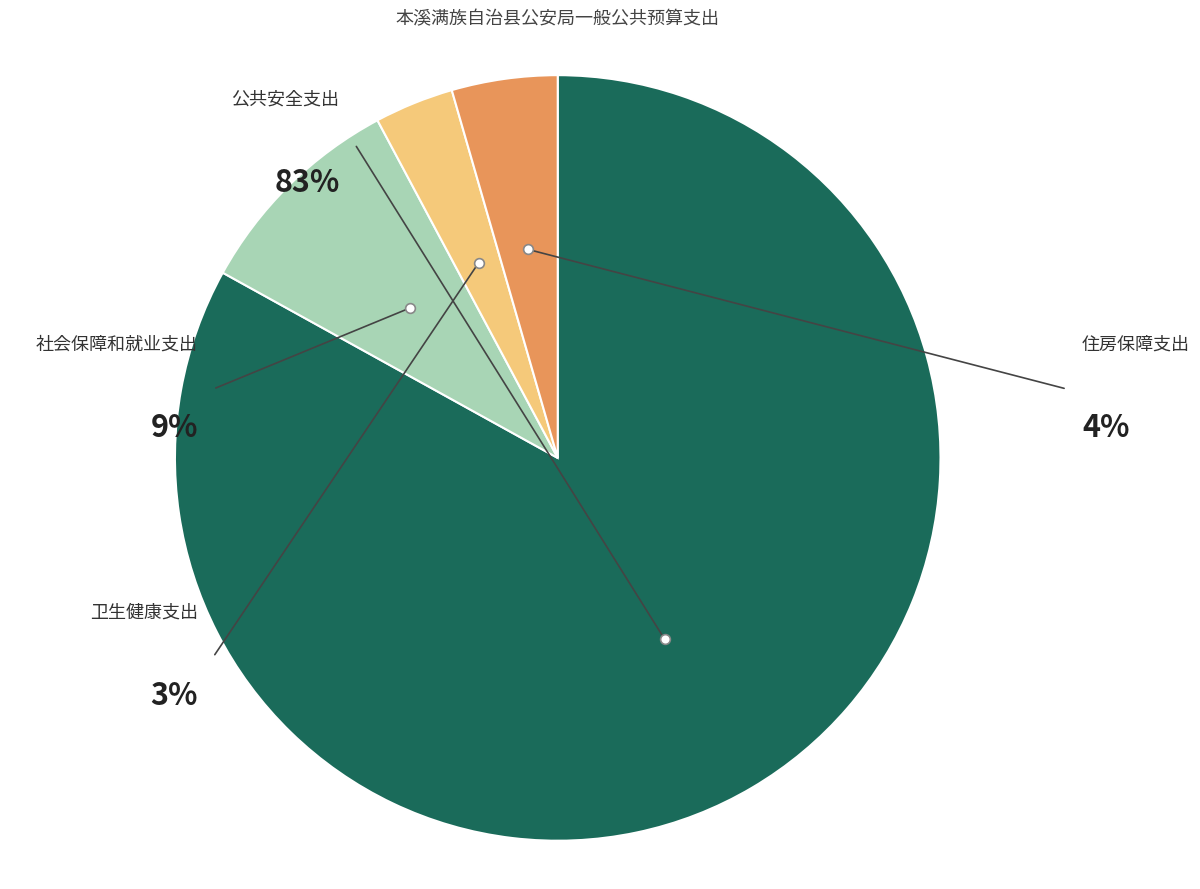

Is it true that 公共安全支出 is 75% of the pie?

False